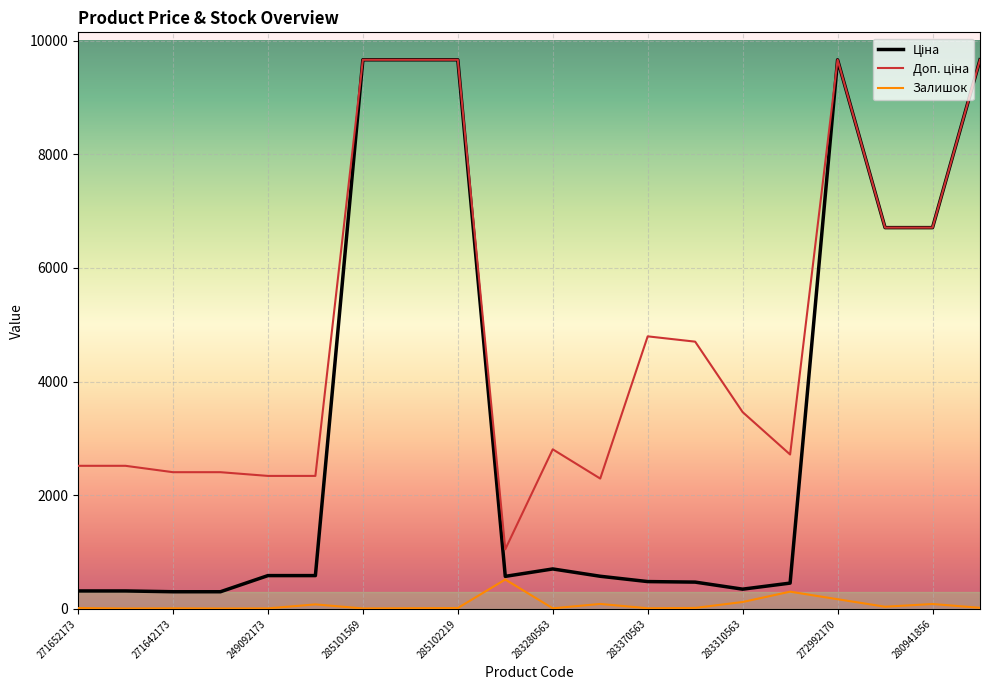

How many lines are shown in the chart?

3